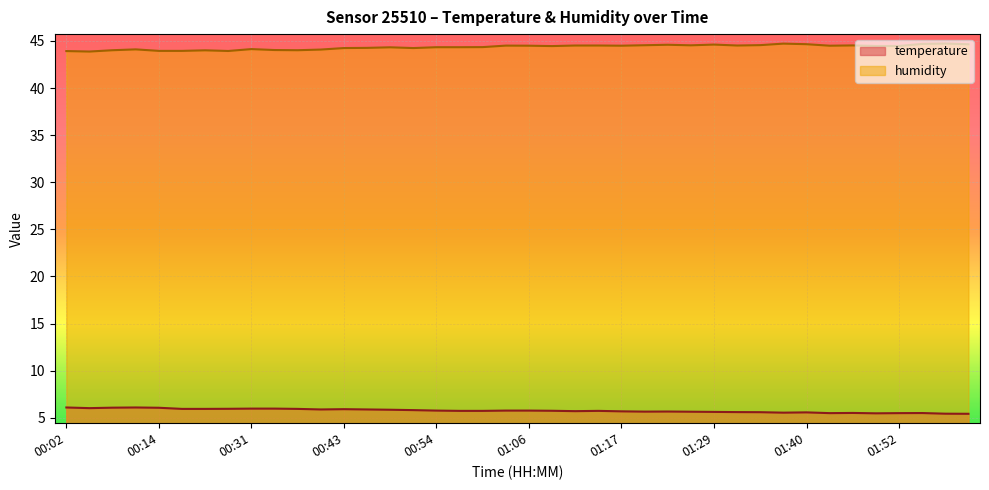

What is the lowest value of the humidity series?

43.9